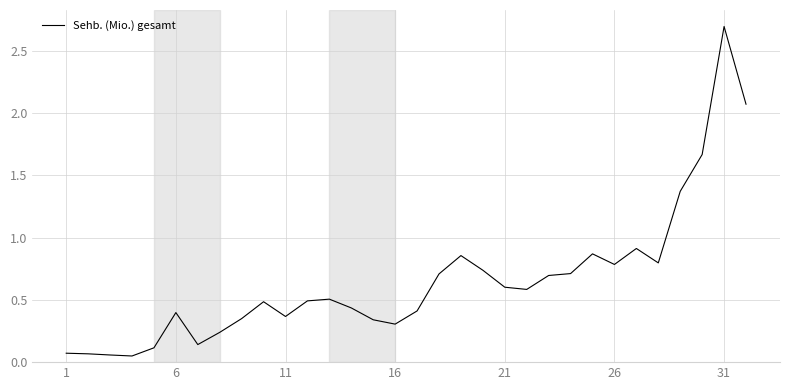

What is the greatest value displayed?

2.7